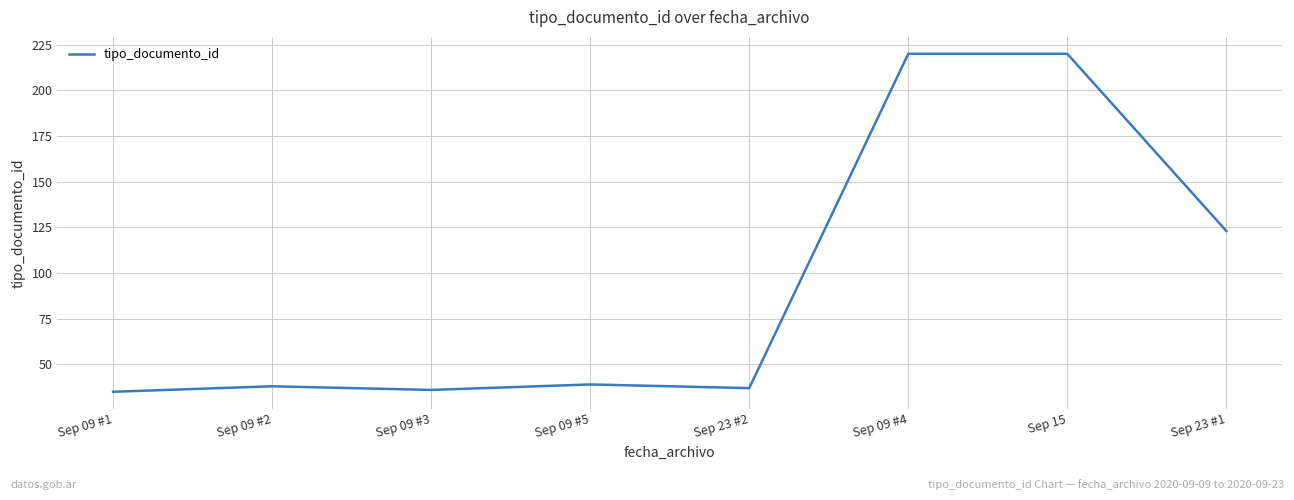

What is the approximate value at Sep 09 #4?

220